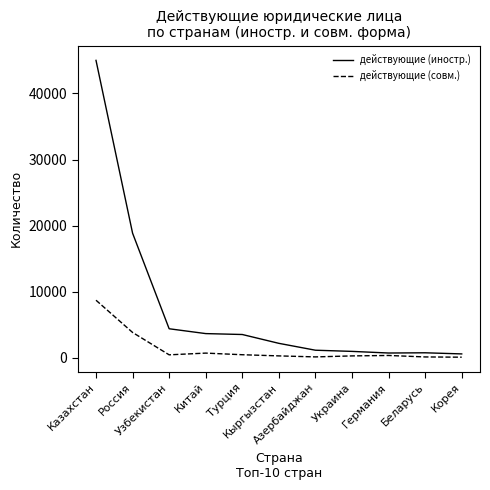

What is the difference between the second highest and minimum values in the действующие (иностр.) series?

18258